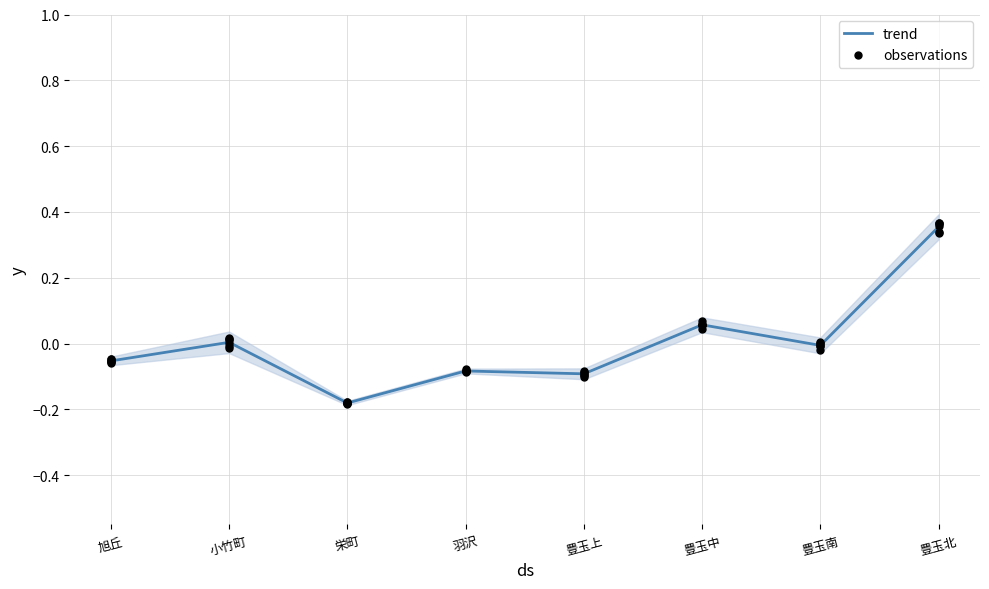

At how many categories does at least one series exceed 0?

3